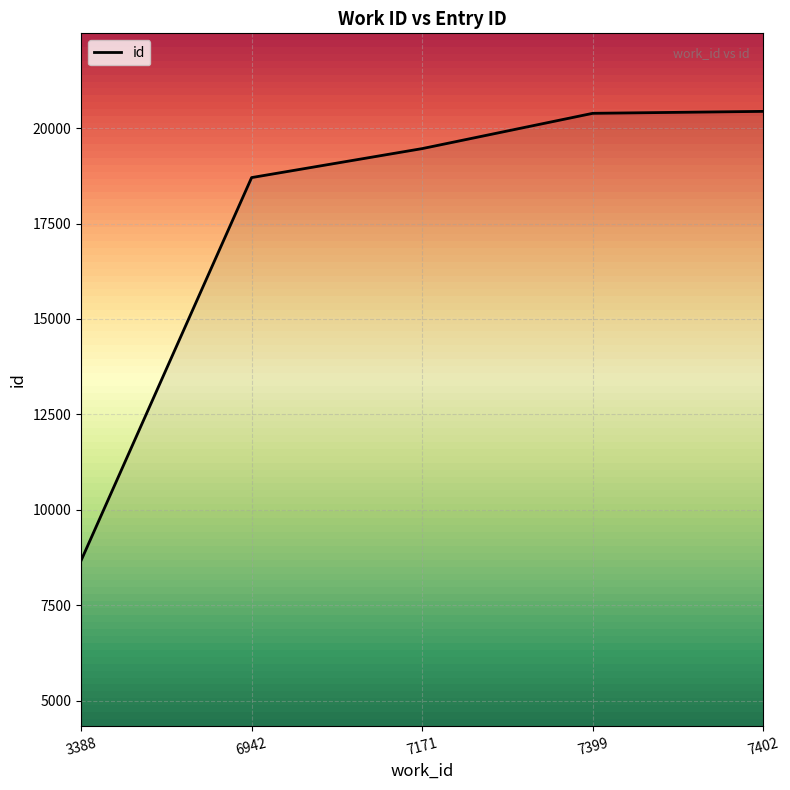

What is the minimum value shown in the chart?

8670